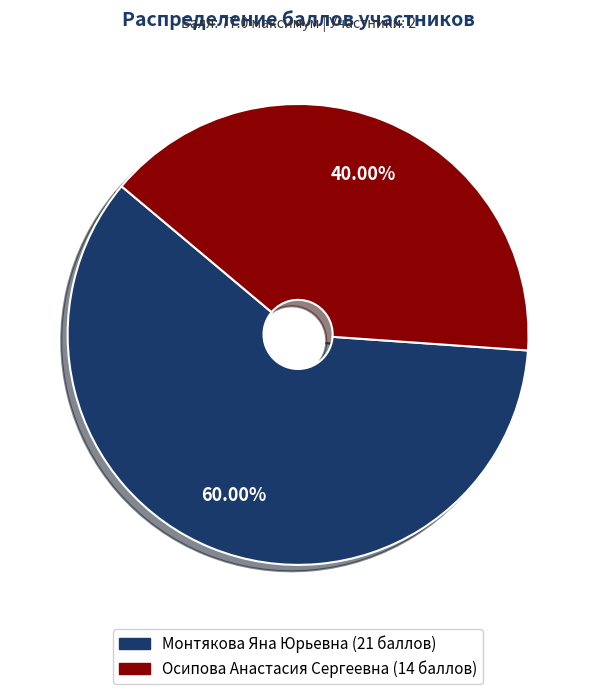

How many slices are in this pie chart?

2